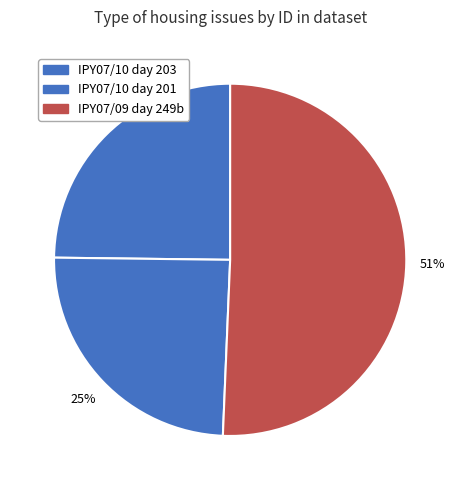

Does any single category account for the majority?

Yes